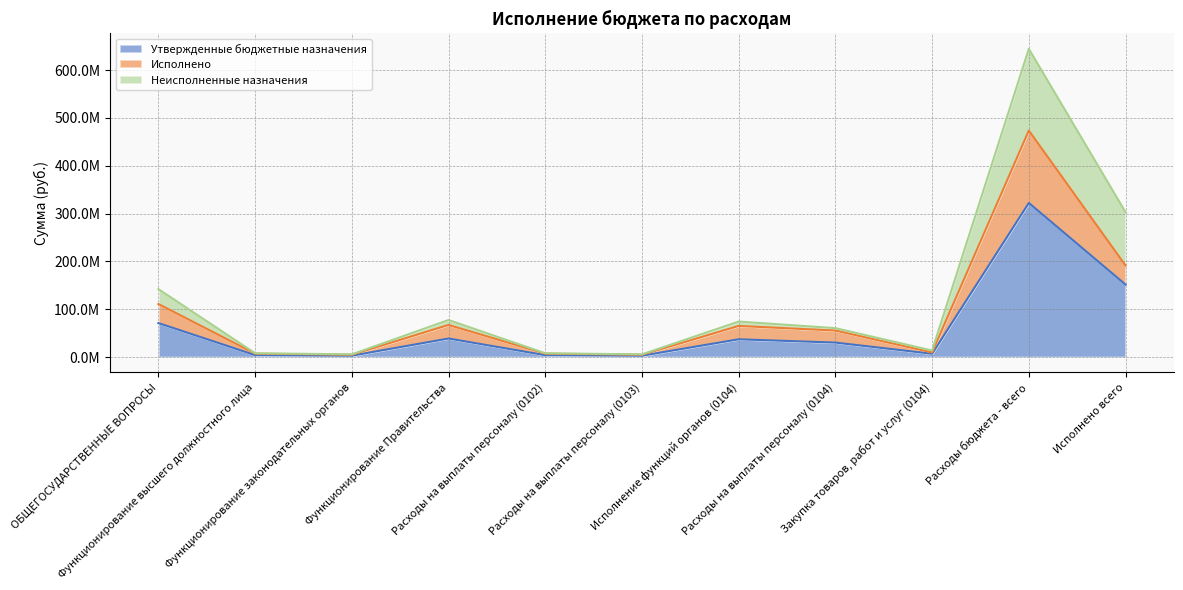

How many lines are shown in the chart?

3